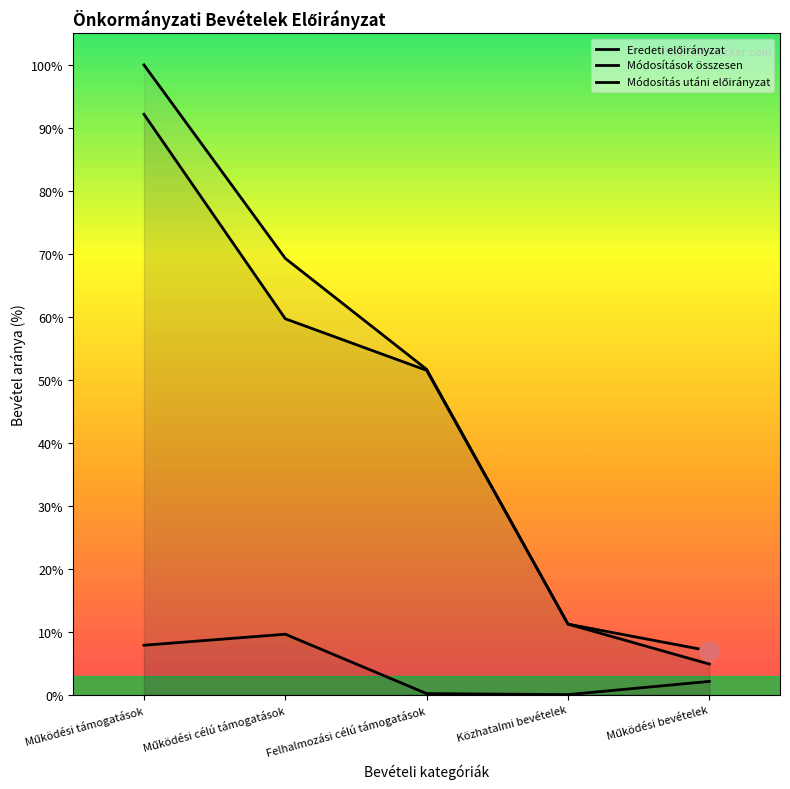

At which category is the sum across all series the highest?

Működési támogatások